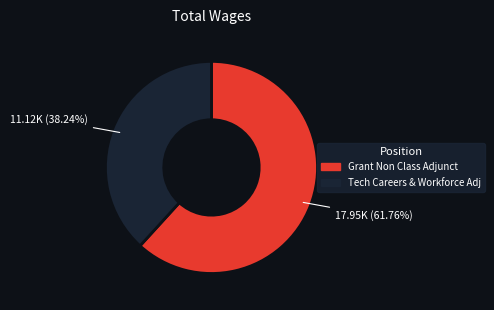

To the nearest percent, what is the average slice percentage?

50%